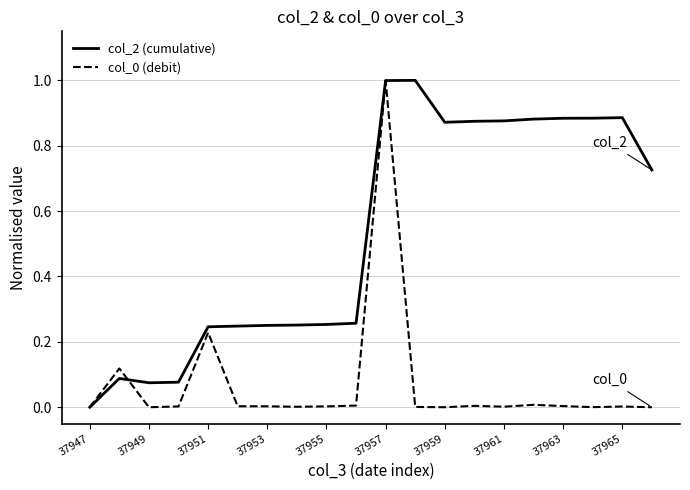

Which series has the largest total across all categories?

col_2 (cumulative)